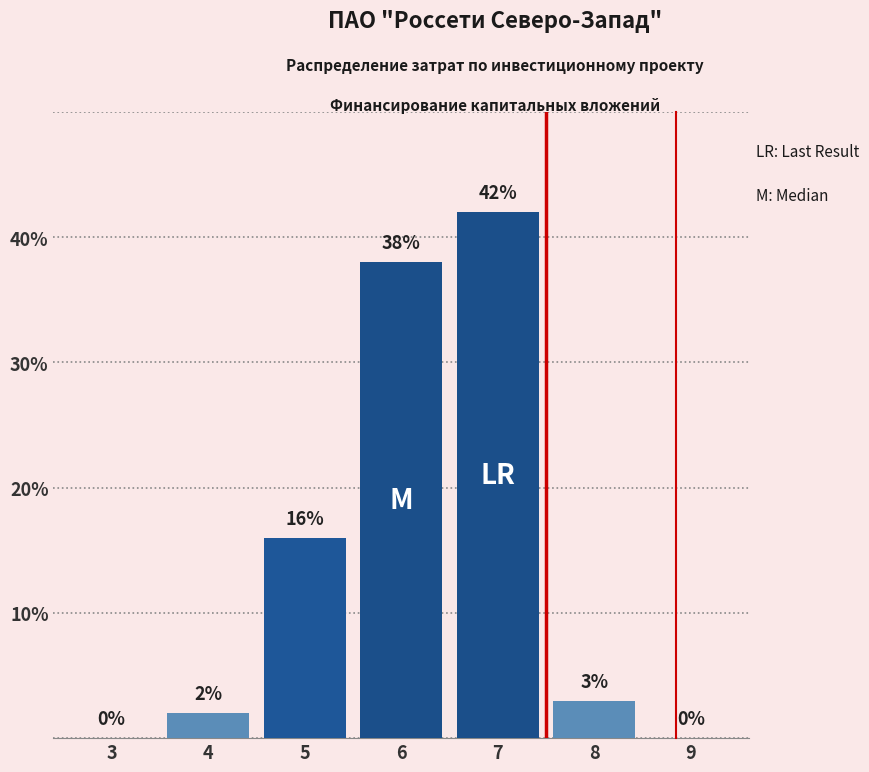

Reading right to left, what are all the values shown in this chart?

9=0	8=3	7=42	6=38	5=16	4=2	3=0